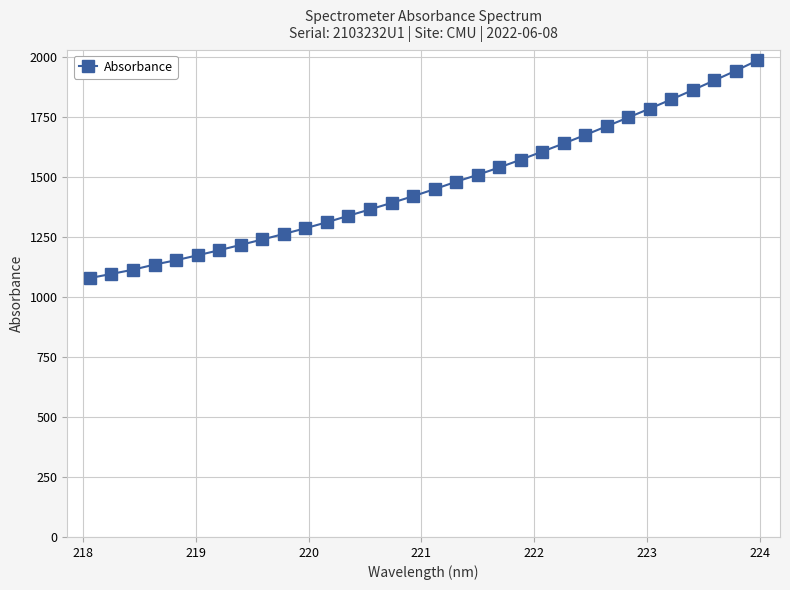

What is the greatest value displayed?

1985.3